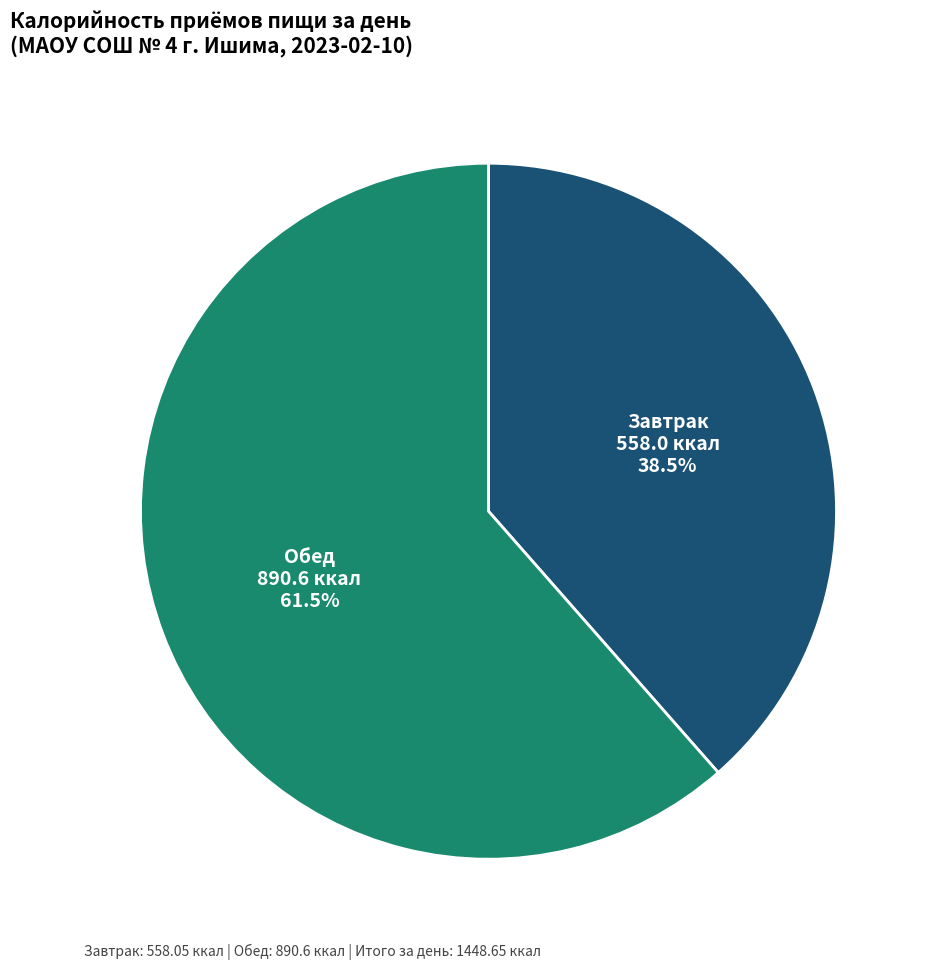

The Обед slice represents 55% of the pie. True or false?

False